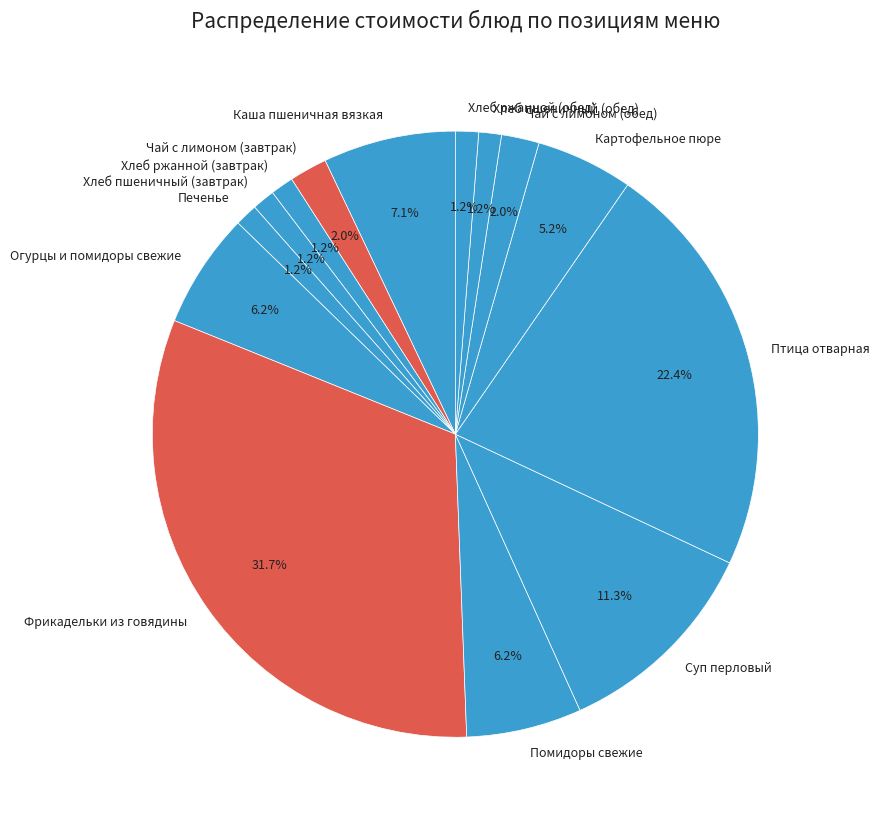

What is the largest slice in the pie chart?

Фрикадельки из говядины